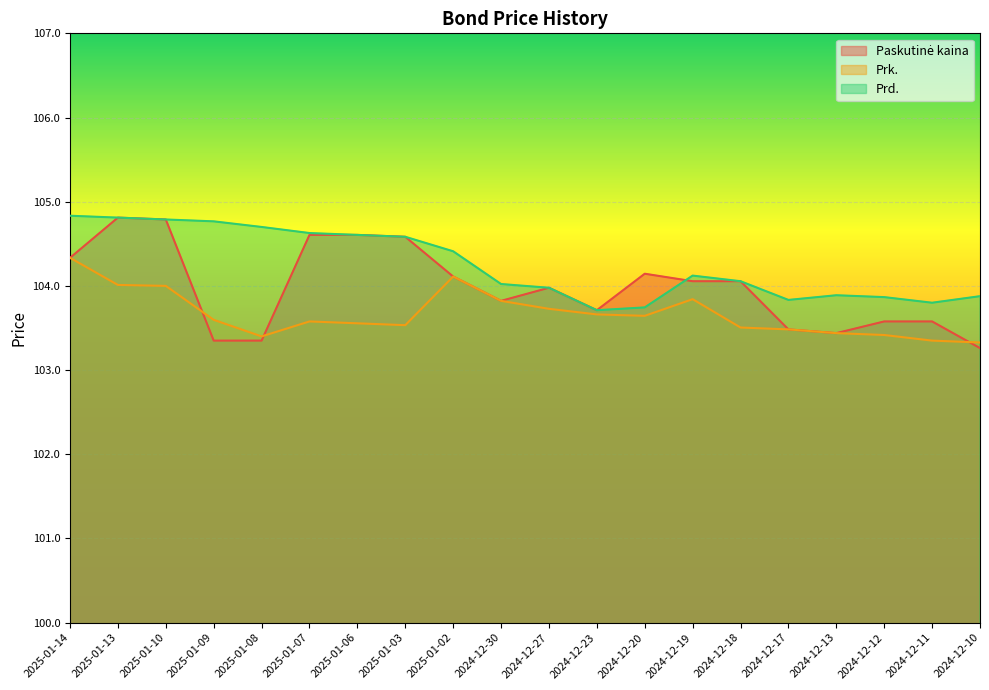

Where do Prd. and Paskutinė kaina first cross each other?

2024-12-20 and 2024-12-19